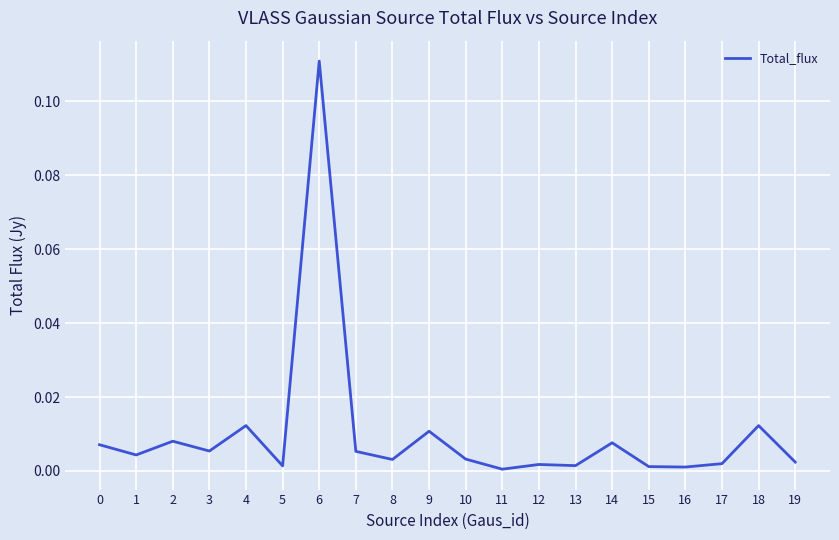

The chart shows a value of 0.0 at 14. True or false?

True